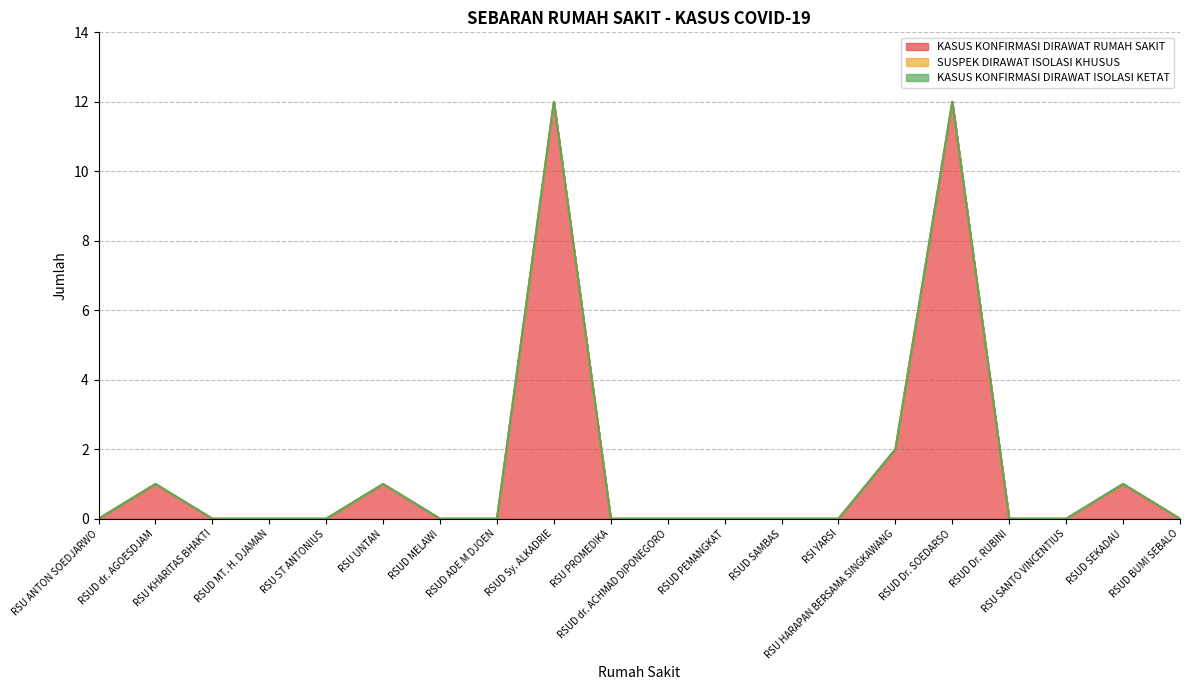

Between RSUD MELAWI and RSUD Sy. ALKADRIE, which series saw the biggest shift?

KASUS KONFIRMASI DIRAWAT RUMAH SAKIT